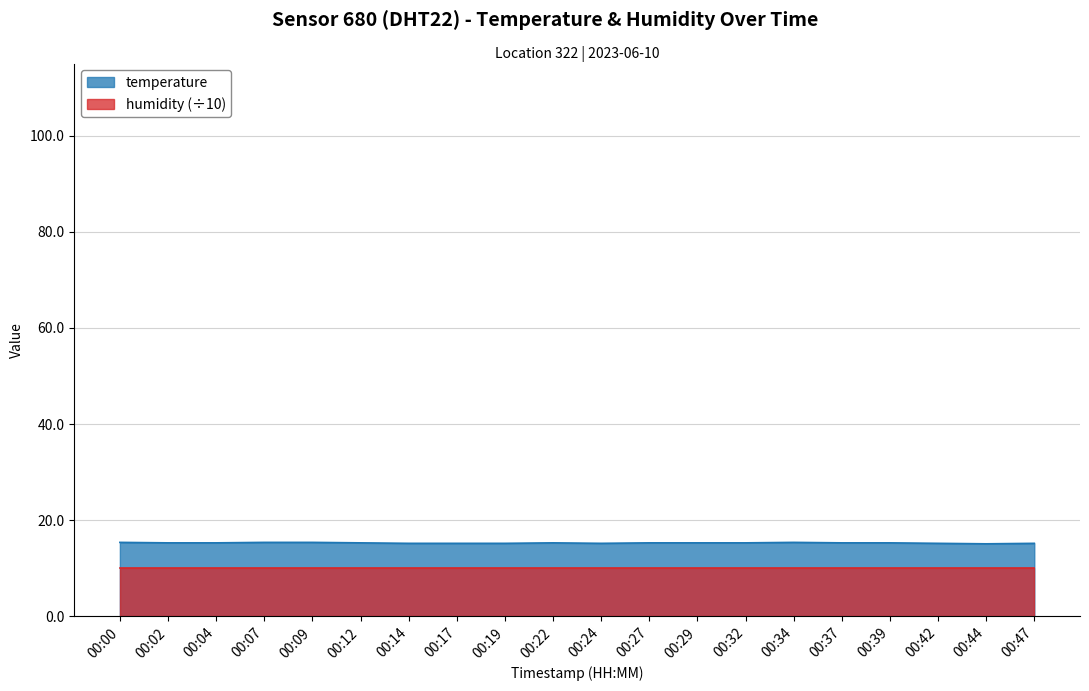

Reading left to right, transcribe all the data shown in this chart.

00:00=15.4	00:02=15.3	00:04=15.3	00:07=15.4	00:09=15.4	00:12=15.3	00:14=15.2	00:17=15.2	00:19=15.2	00:22=15.3	00:24=15.2	00:27=15.3	00:29=15.3	00:32=15.3	00:34=15.4	00:37=15.3	00:39=15.3	00:42=15.2	00:44=15.1	00:47=15.2